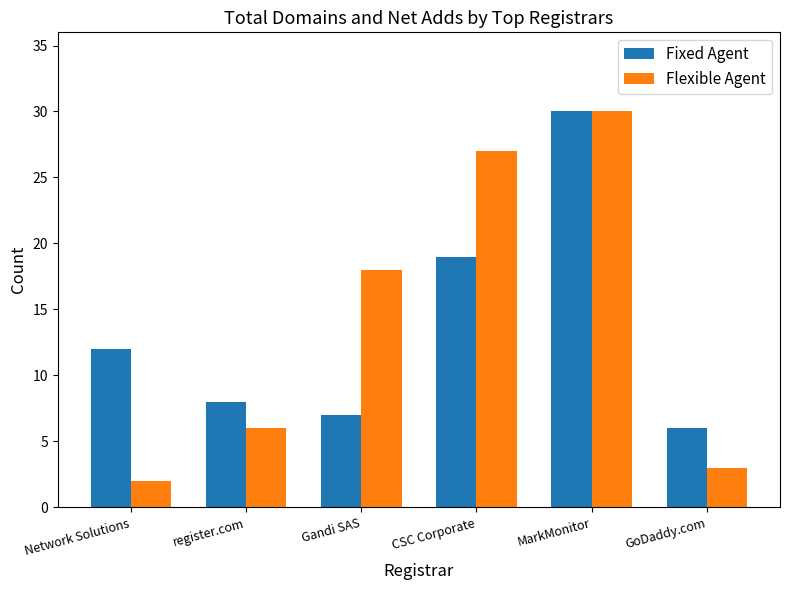

What is the difference between the maximum and minimum values in the Flexible Agent series?

28